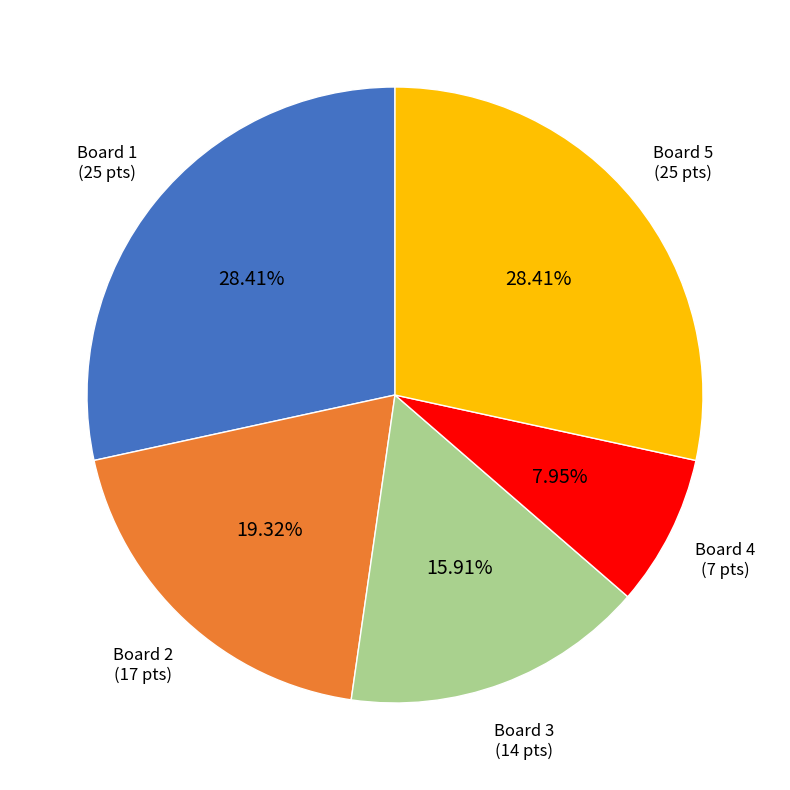

Is there any slice that represents more than half of the pie?

No